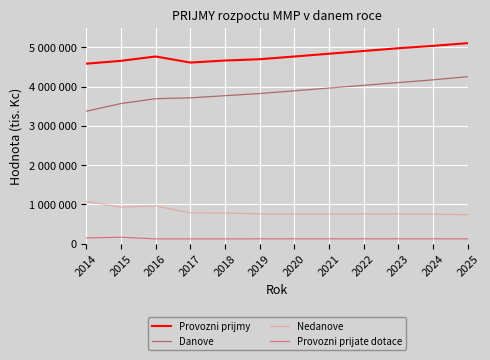

Which series has the largest range (max minus min)?

Danove